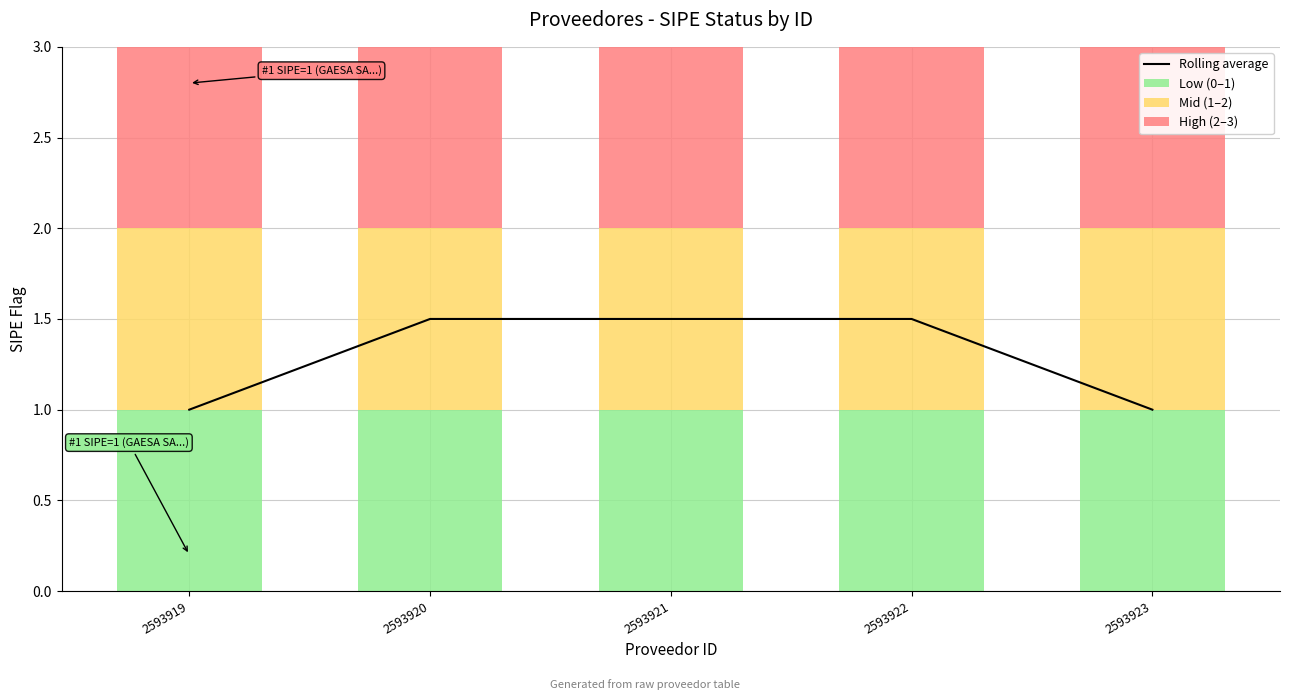

The value of Low (0–1) at 2593919 is 1.0. True or false?

True